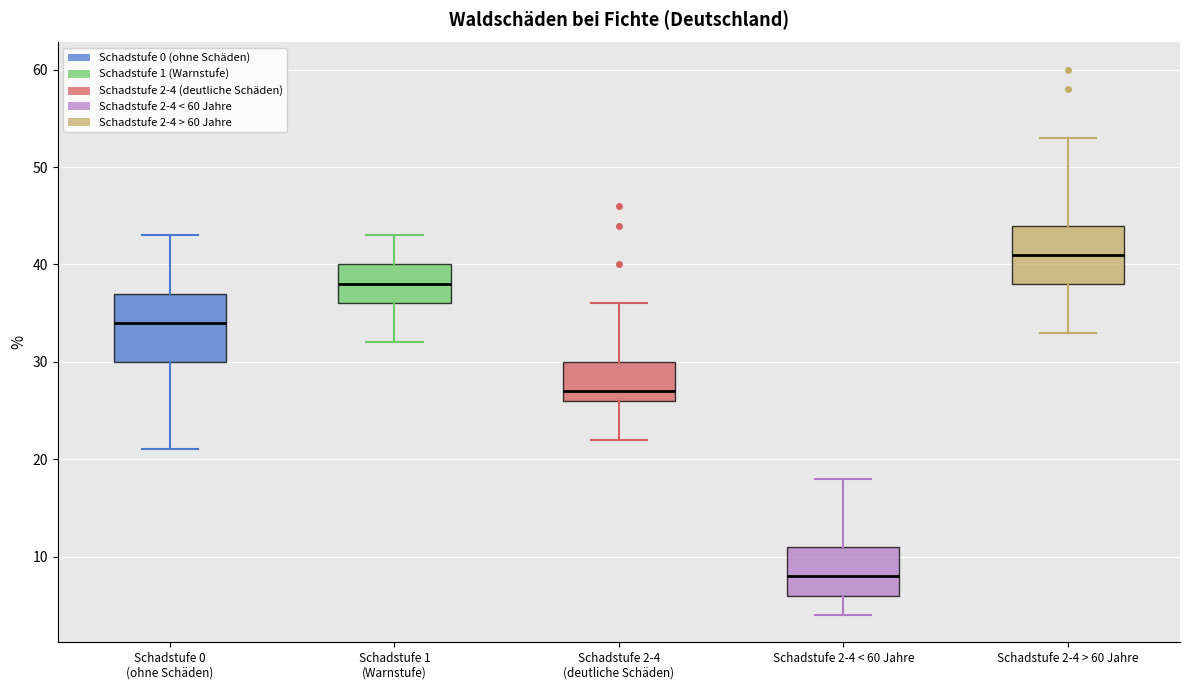

Which box has the lowest median line?

Schadstufe 2-4 < 60 Jahre